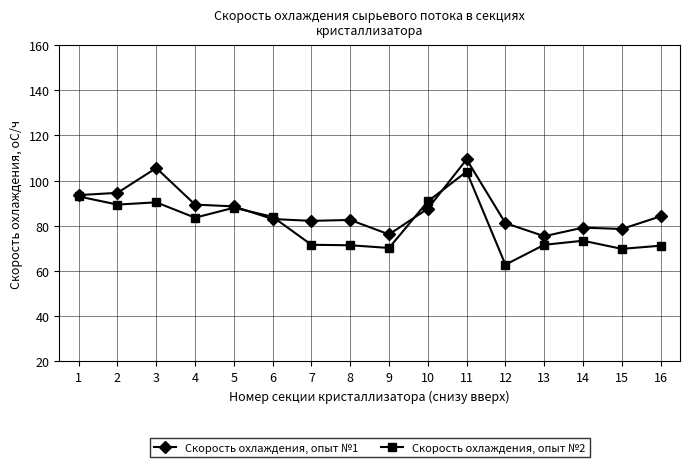

At which category is the sum across all series the highest?

11